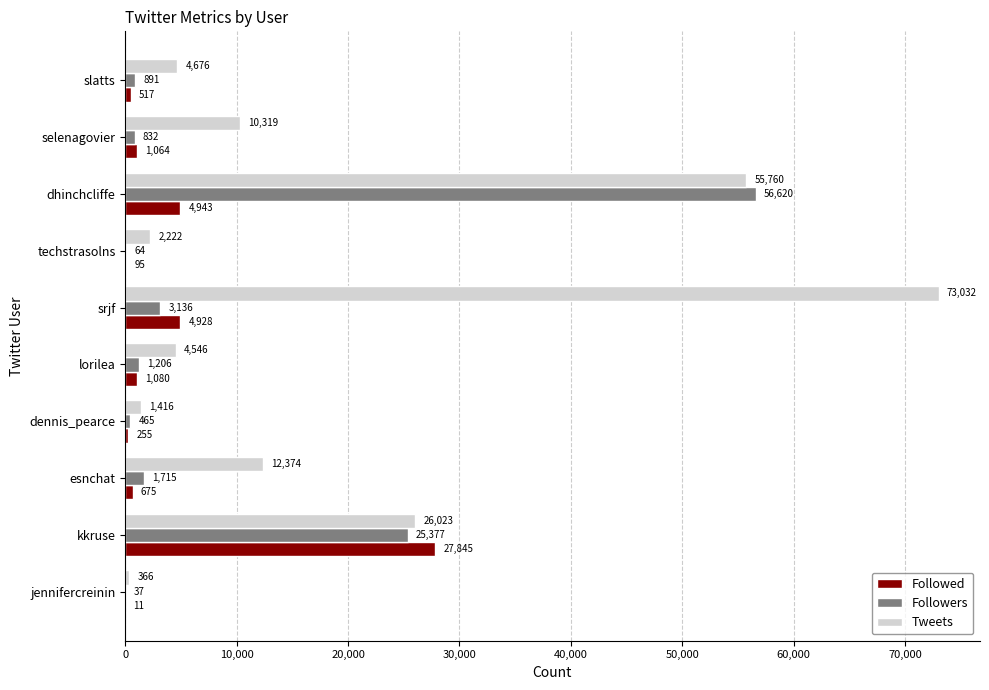

Is it true that Tweets equals 4676 at slatts?

True